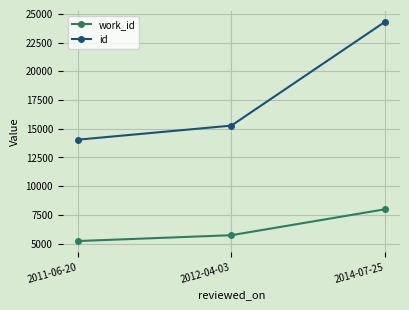

What is the sum of the id values at 2014-07-25 and 2012-04-03?

39570